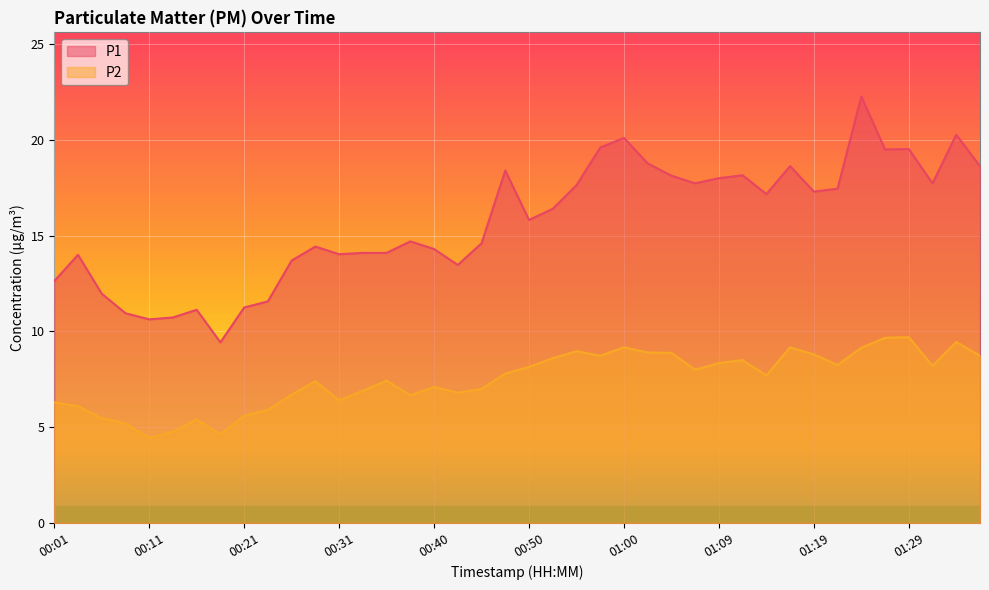

True or false: P2 has more than 0 points higher than both neighbors.

True